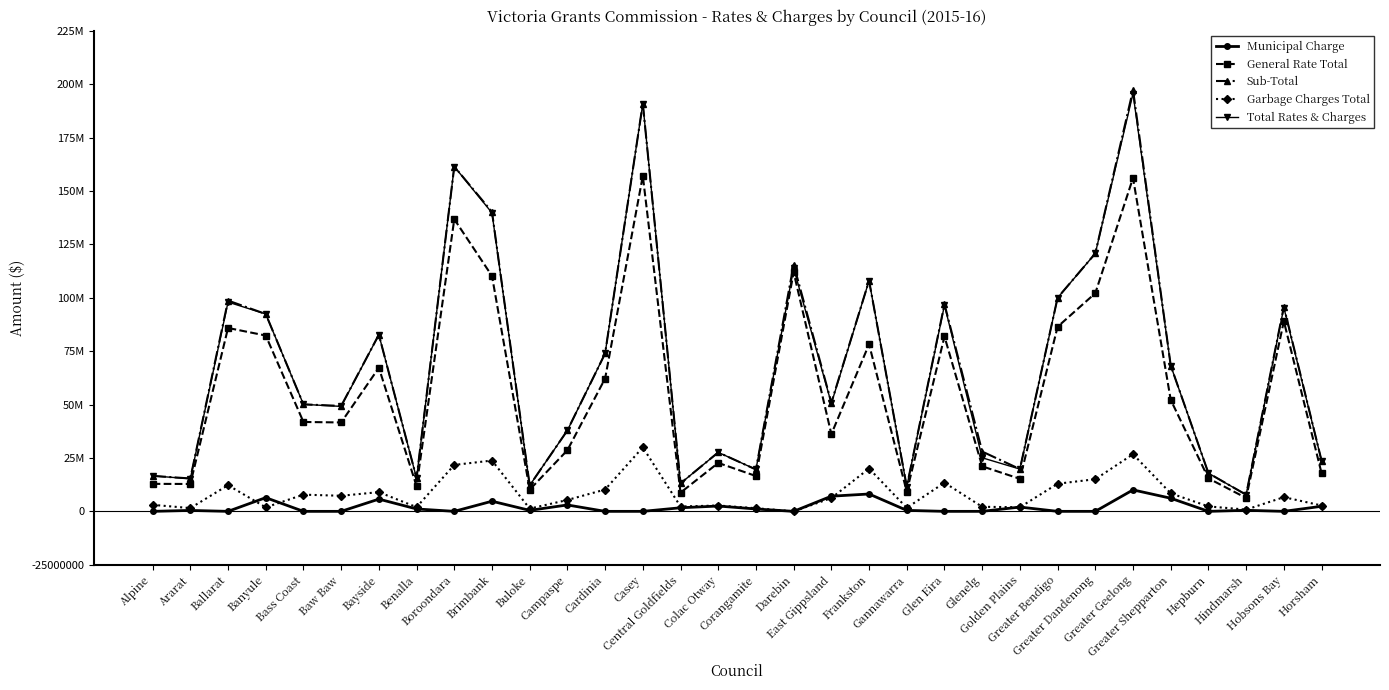

Which has a higher value, Hobsons Bay or Gannawarra?

Gannawarra